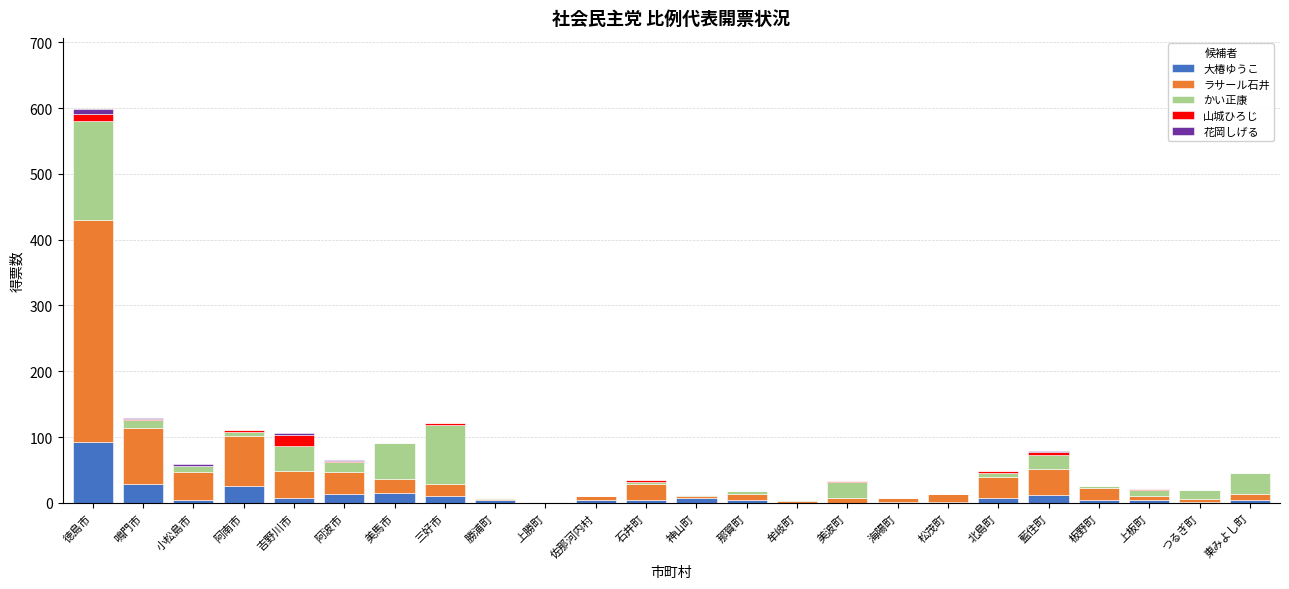

At which category is the sum across all series the highest?

徳島市